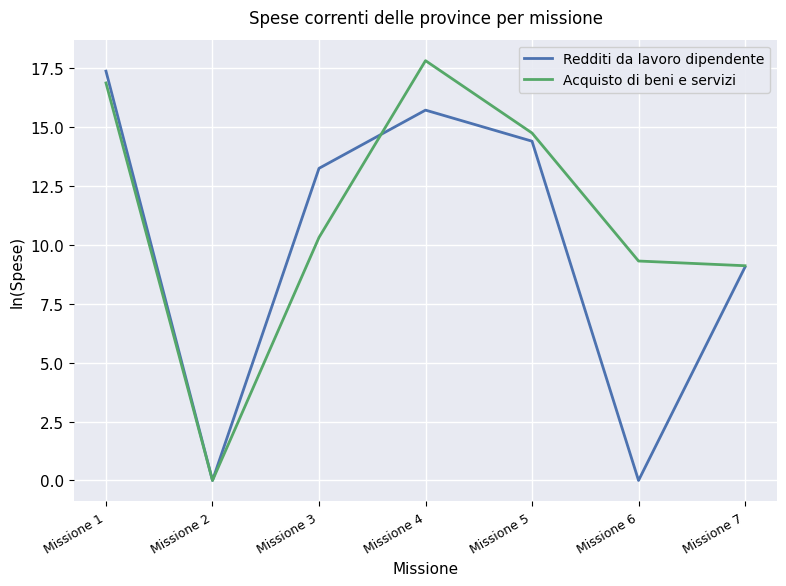

In Acquisto di beni e servizi, how many points are lower than both neighbors (excluding endpoints)?

1